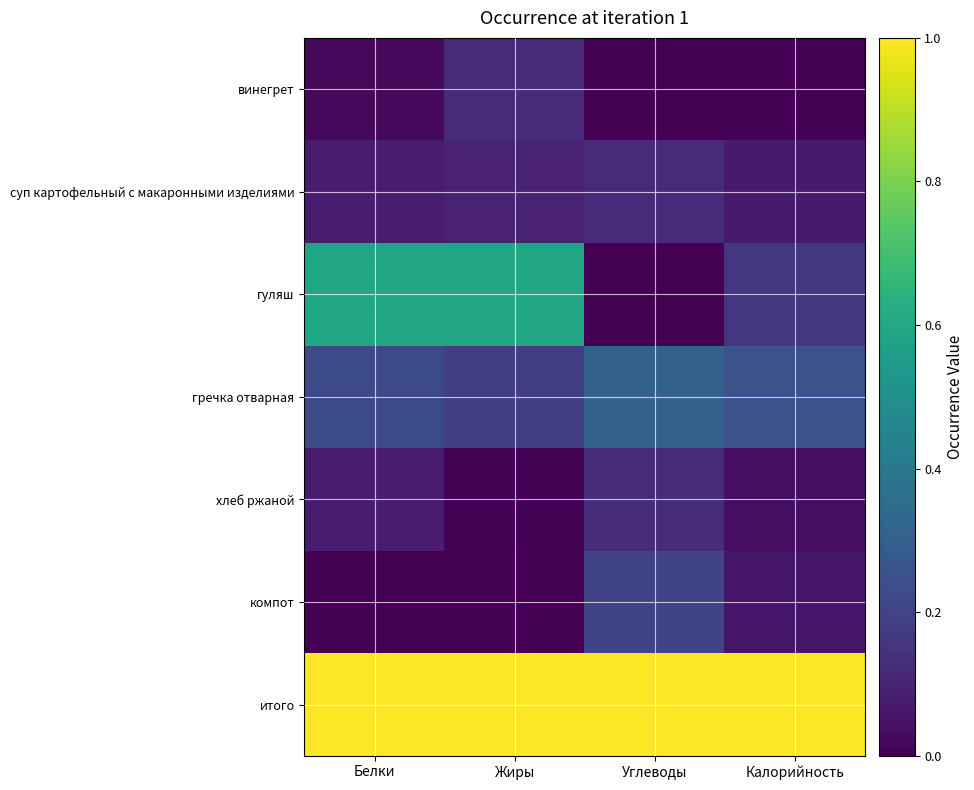

What is the difference between the highest and lowest values at Углеводы?

1.0